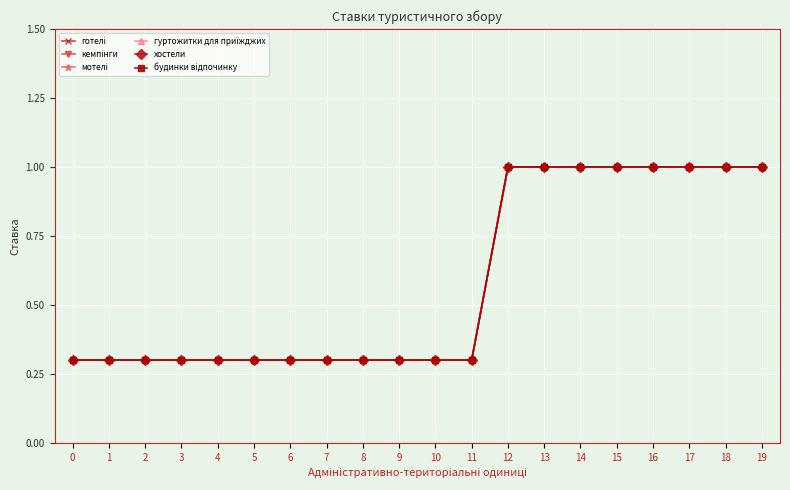

Reading left to right, transcribe all the data shown in this chart.

готелі: 0=0.3	1=0.3	2=0.3	3=0.3	4=0.3	5=0.3	6=0.3	7=0.3	8=0.3	9=0.3	10=0.3	11=0.3	12=1.0	13=1.0	14=1.0	15=1.0	16=1.0	17=1.0	18=1.0	19=1.0
кемпінги: 0=0.3	1=0.3	2=0.3	3=0.3	4=0.3	5=0.3	6=0.3	7=0.3	8=0.3	9=0.3	10=0.3	11=0.3	12=1.0	13=1.0	14=1.0	15=1.0	16=1.0	17=1.0	18=1.0	19=1.0
мотелі: 0=0.3	1=0.3	2=0.3	3=0.3	4=0.3	5=0.3	6=0.3	7=0.3	8=0.3	9=0.3	10=0.3	11=0.3	12=1.0	13=1.0	14=1.0	15=1.0	16=1.0	17=1.0	18=1.0	19=1.0
гуртожитки для приїжджих: 0=0.3	1=0.3	2=0.3	3=0.3	4=0.3	5=0.3	6=0.3	7=0.3	8=0.3	9=0.3	10=0.3	11=0.3	12=1.0	13=1.0	14=1.0	15=1.0	16=1.0	17=1.0	18=1.0	19=1.0
хостели: 0=0.3	1=0.3	2=0.3	3=0.3	4=0.3	5=0.3	6=0.3	7=0.3	8=0.3	9=0.3	10=0.3	11=0.3	12=1.0	13=1.0	14=1.0	15=1.0	16=1.0	17=1.0	18=1.0	19=1.0
будинки відпочинку: 0=0.3	1=0.3	2=0.3	3=0.3	4=0.3	5=0.3	6=0.3	7=0.3	8=0.3	9=0.3	10=0.3	11=0.3	12=1.0	13=1.0	14=1.0	15=1.0	16=1.0	17=1.0	18=1.0	19=1.0